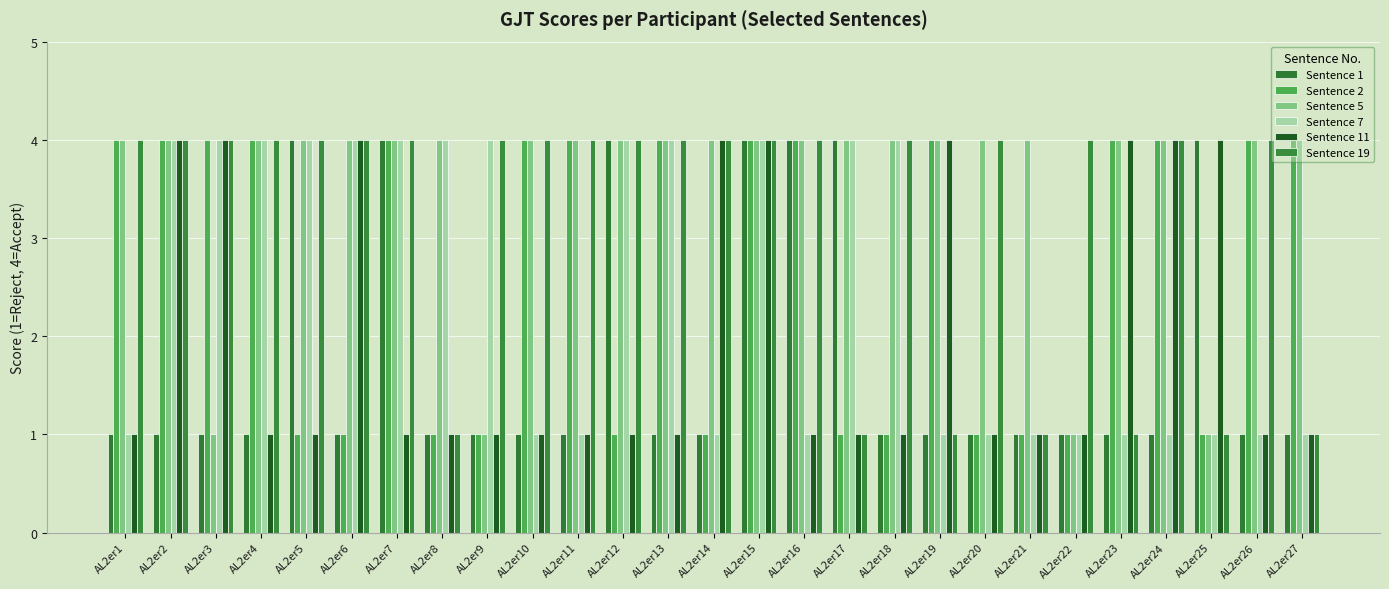

Is it true that Sentence 19 equals 4 at AL2er2?

True